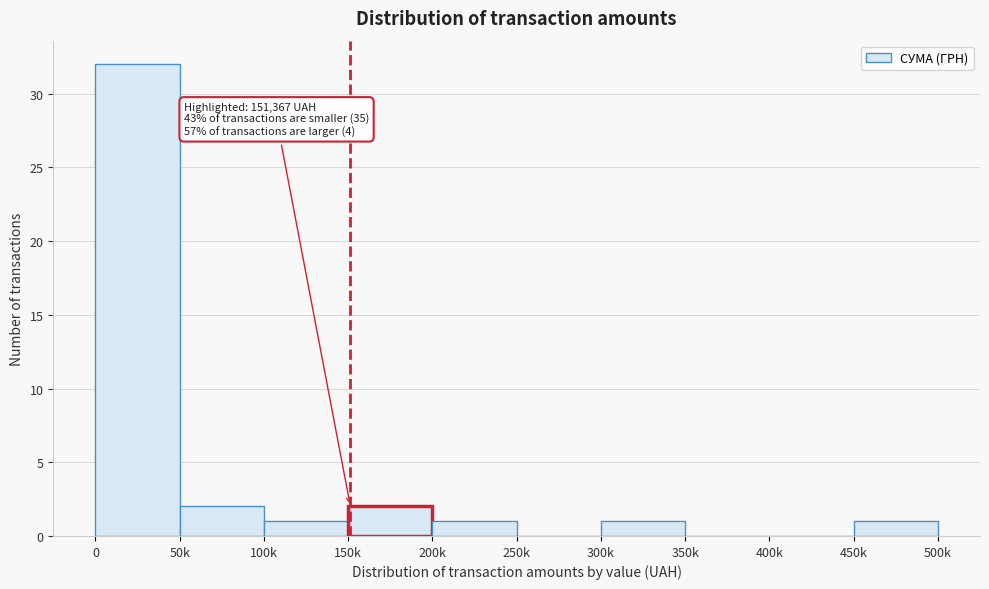

Reading right to left, list all the values displayed in this chart.

450k=1	400k=0	350k=0	300k=1	250k=0	200k=1	150k=2	100k=1	50k=2	0=32